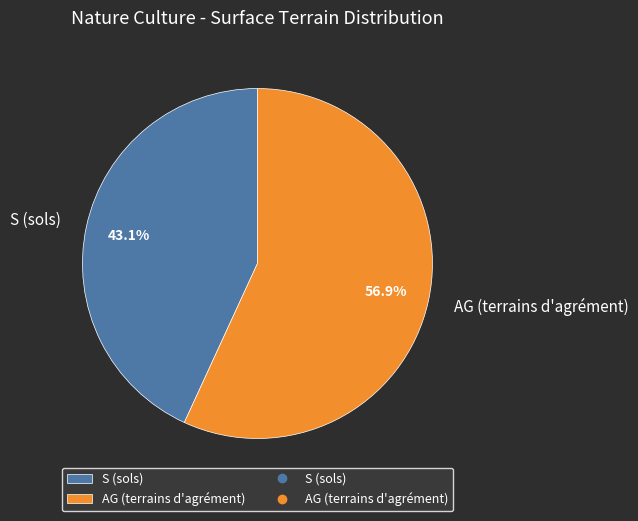

Rank the categories by value from highest to lowest.

AG (terrains d'agrément), S (sols)